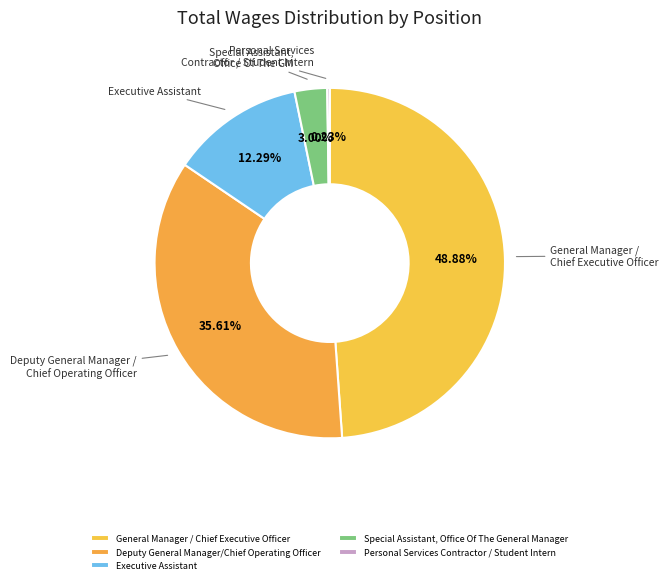

Does any single category account for the majority?

No